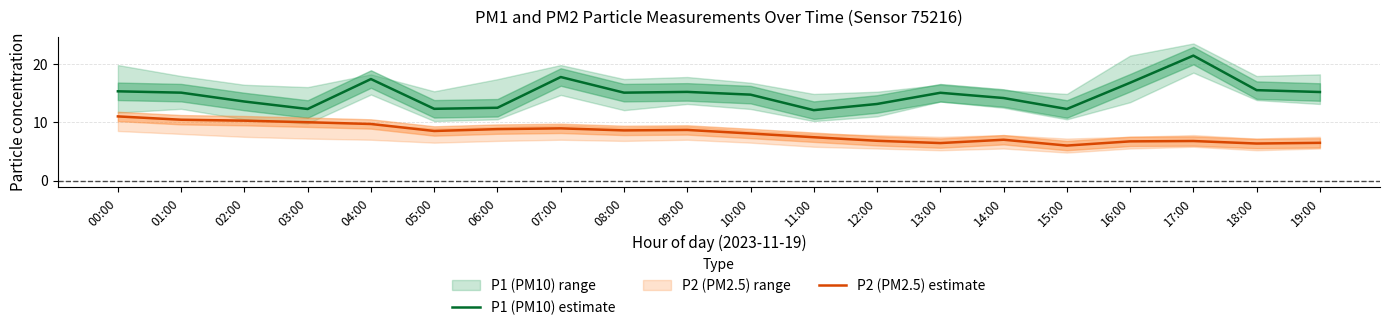

Which series has the largest total across all categories?

P1 (PM10) estimate